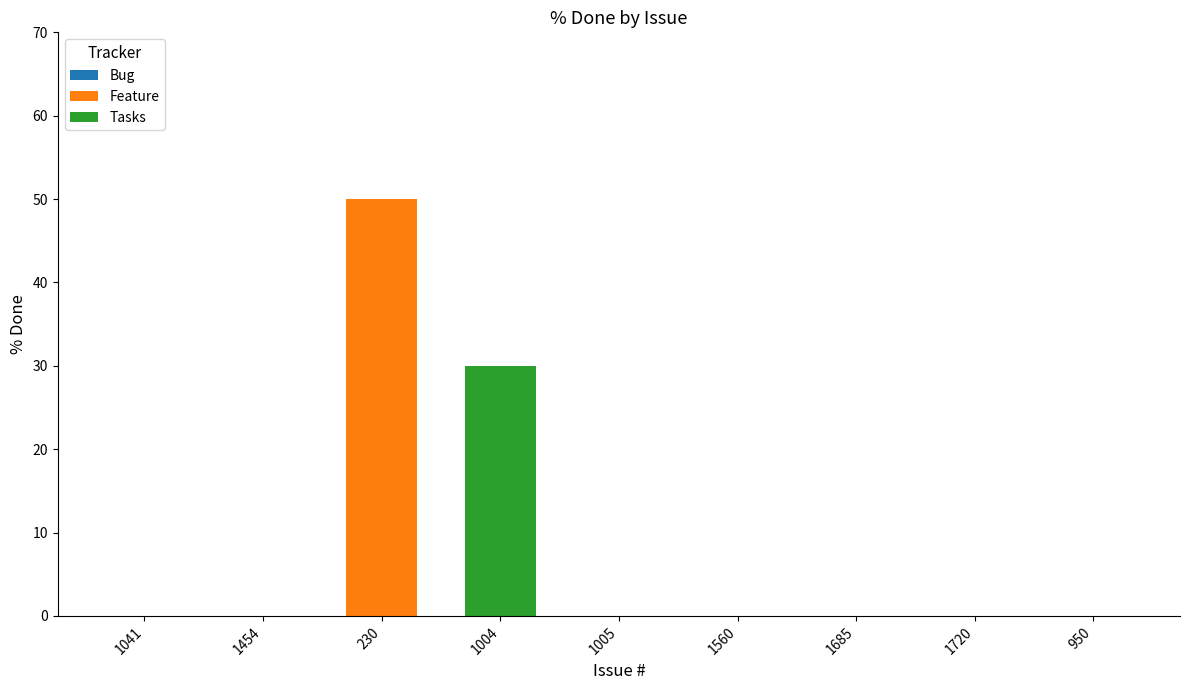

The value of Feature at 1041 is 32. True or false?

False